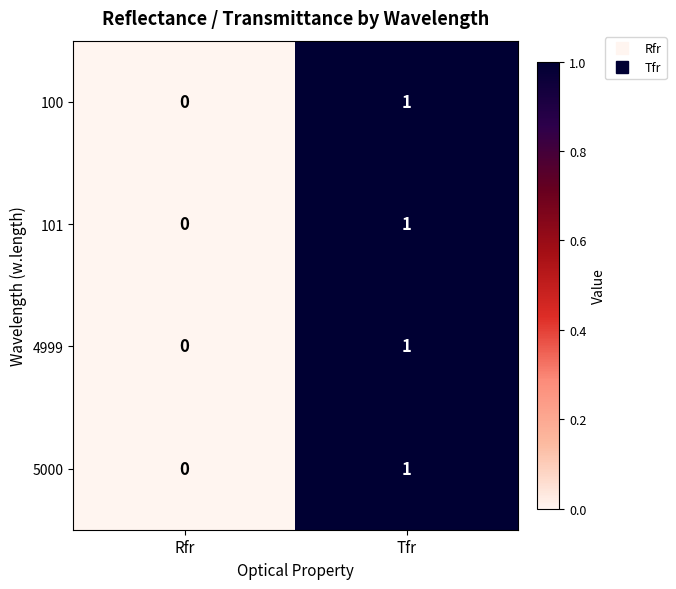

The value of 5000 at Tfr is 2. True or false?

False